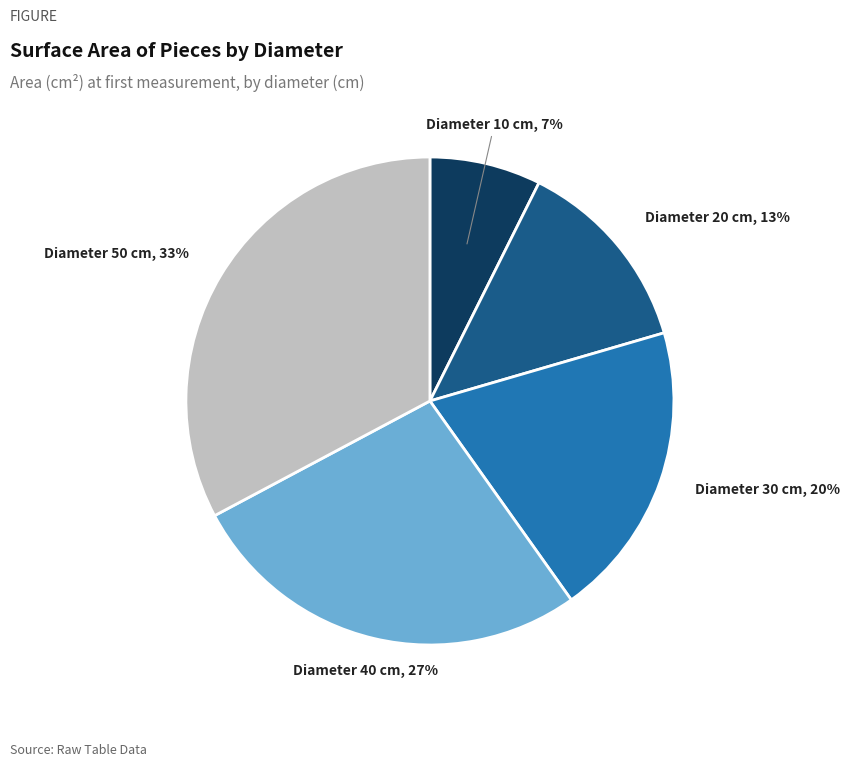

Is there any slice that represents more than half of the pie?

No